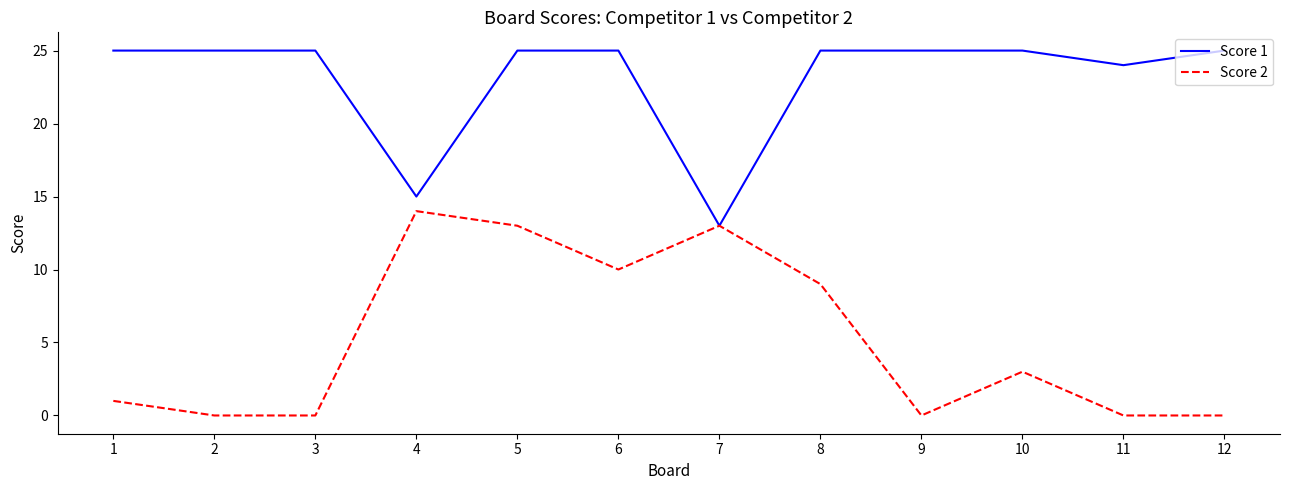

Reading left to right, list all the values displayed in this chart.

Score 1: 25	25	25	15	25	25	13	25	25	25	24	25
Score 2: 1	0	0	14	13	10	13	9	0	3	0	0